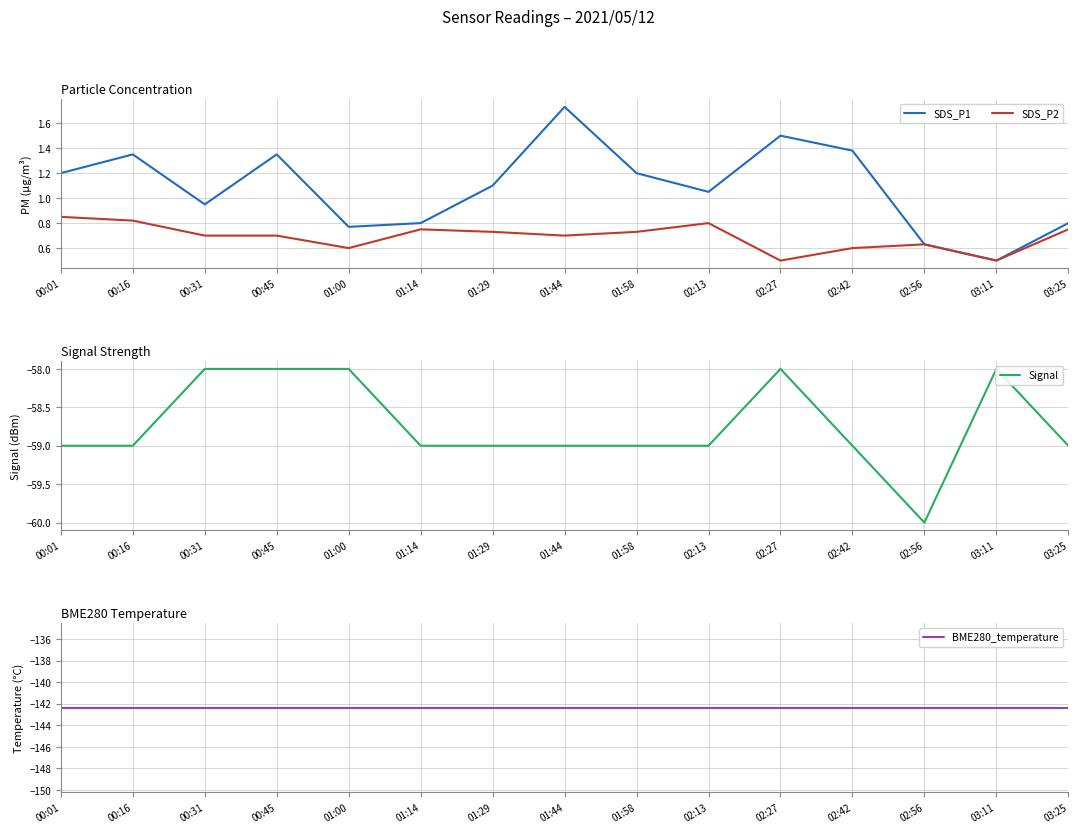

At which label does Signal reach its peak?

00:31